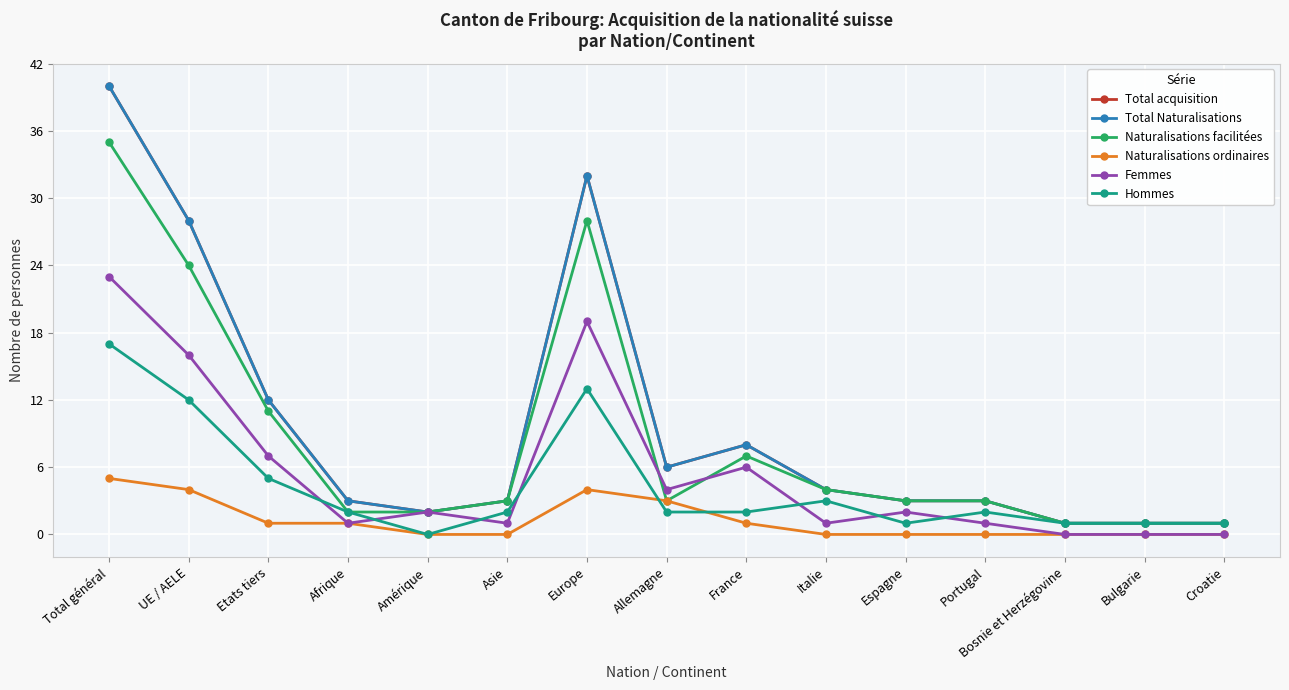

Is it true that Hommes equals 2 at Allemagne?

True